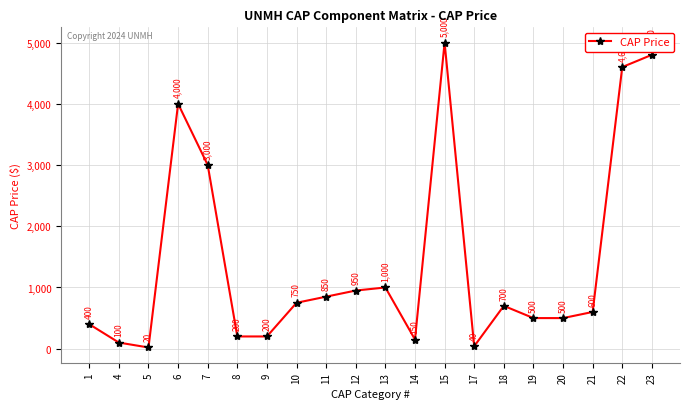

What is the sum of the values at 10 and 22?

5350